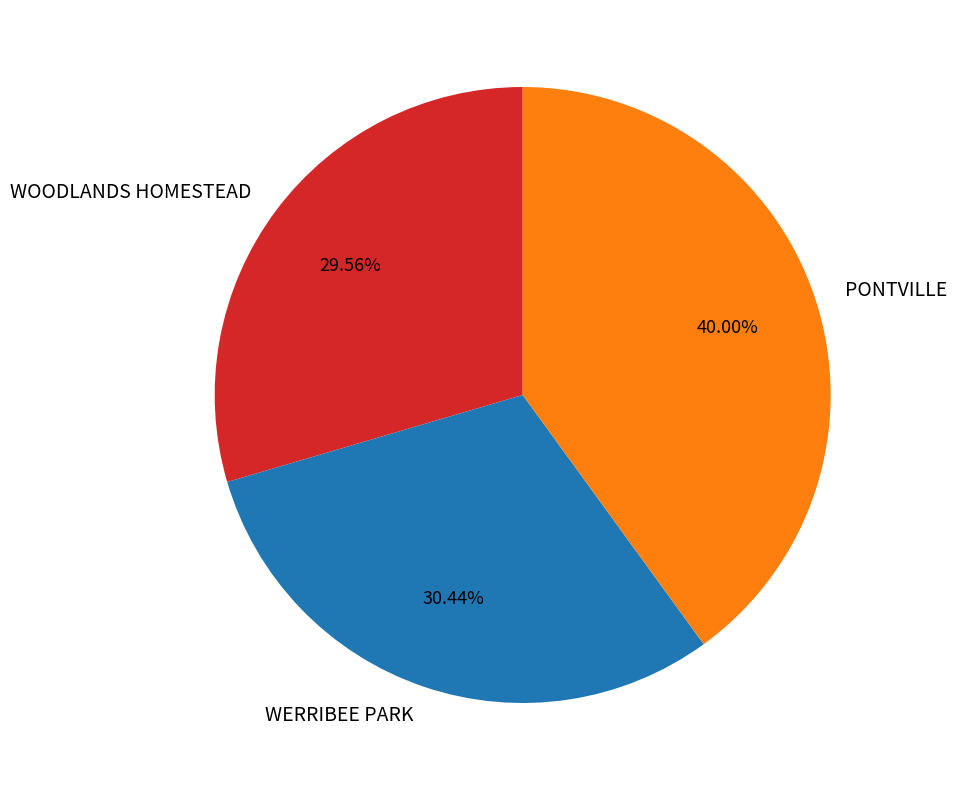

Which category has the smallest portion of the pie?

WOODLANDS HOMESTEAD